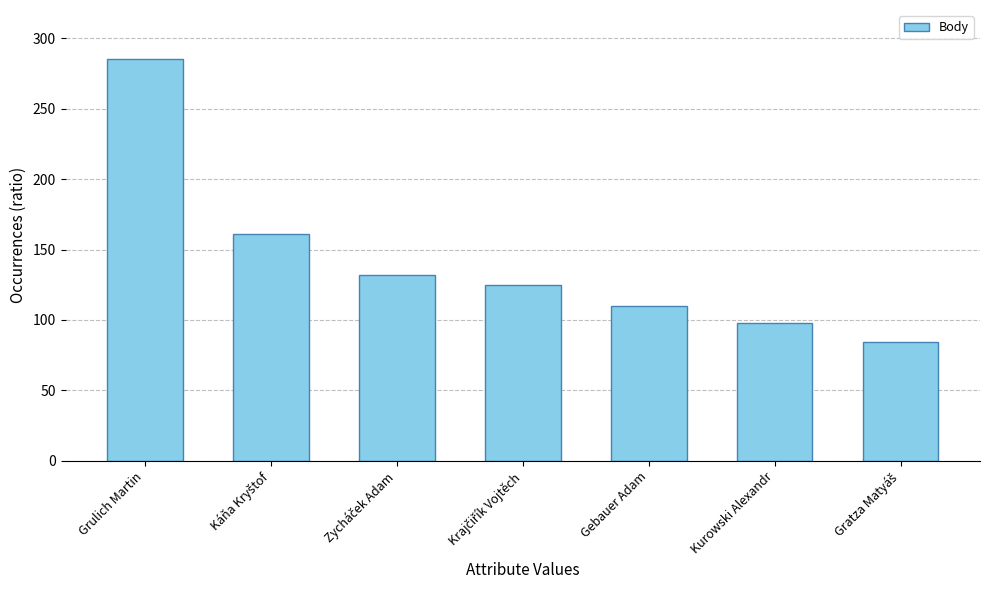

At which label does the data first exceed 125?

Grulich Martin